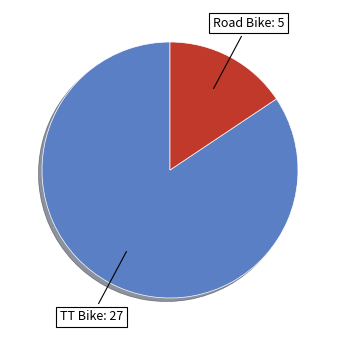

Is there a majority slice in this chart?

Yes